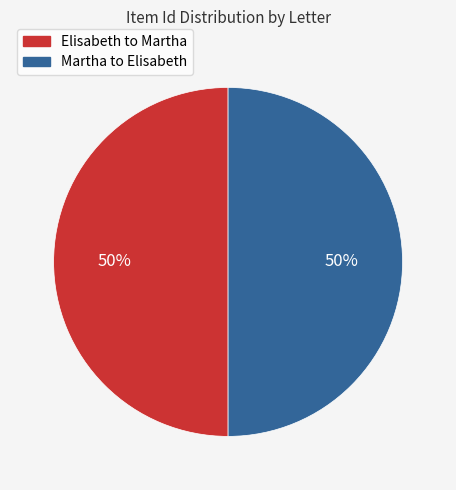

To the nearest percent, what is the average slice percentage?

50%